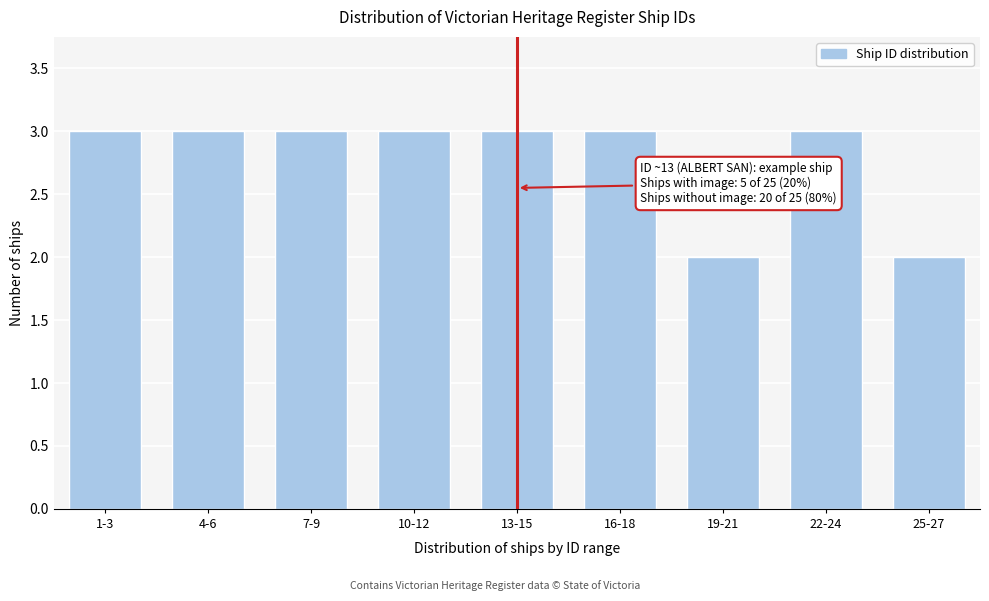

Reading left to right, transcribe all the data shown in this chart.

1-3=3	4-6=3	7-9=3	10-12=3	13-15=3	16-18=3	19-21=2	22-24=3	25-27=2